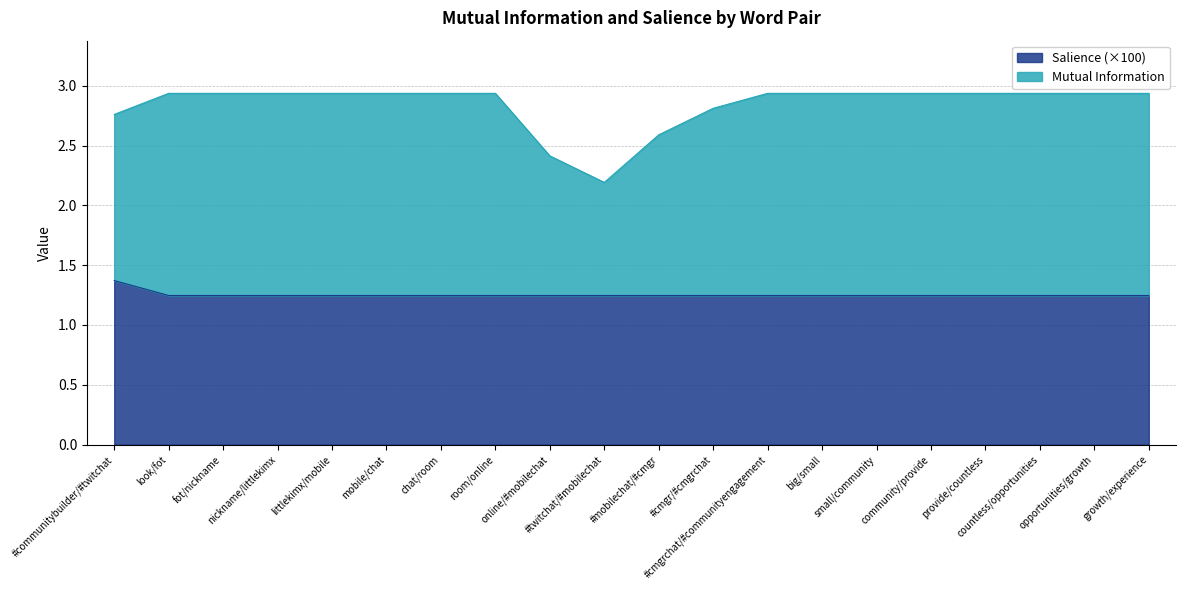

Rank the series by their average value, from highest to lowest.

Mutual Information, Salience